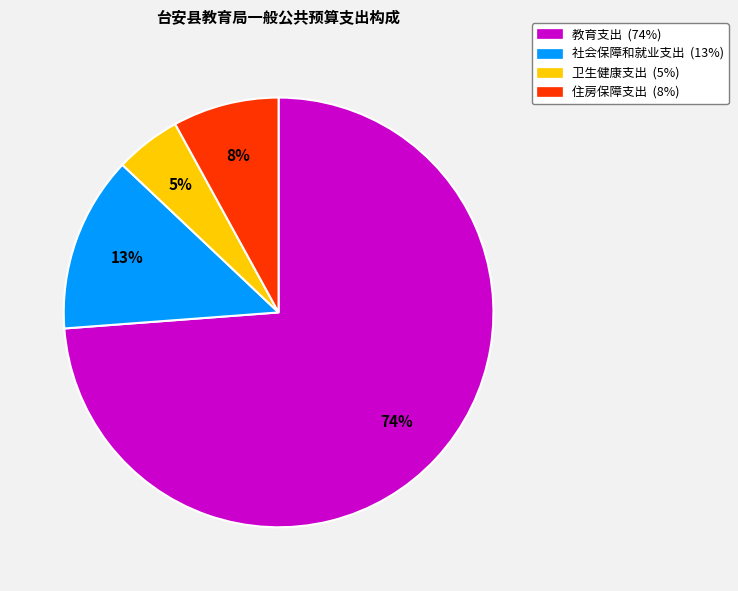

What is the majority slice?

教育支出